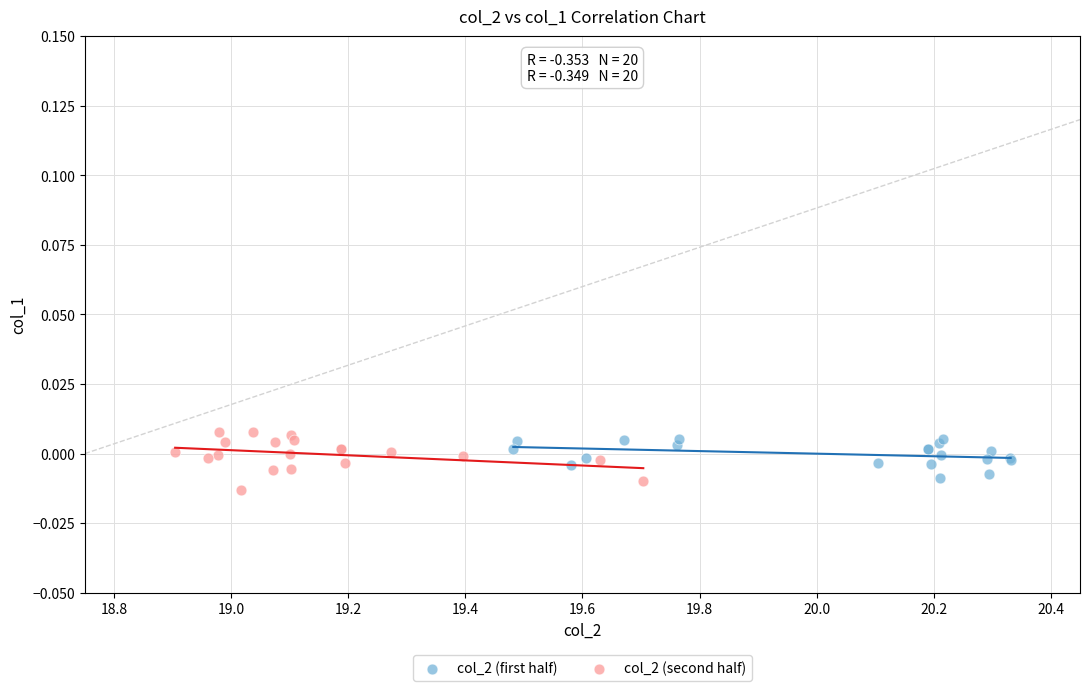

What are all the series names shown in the legend?

col_2 (first half), col_2 (second half)